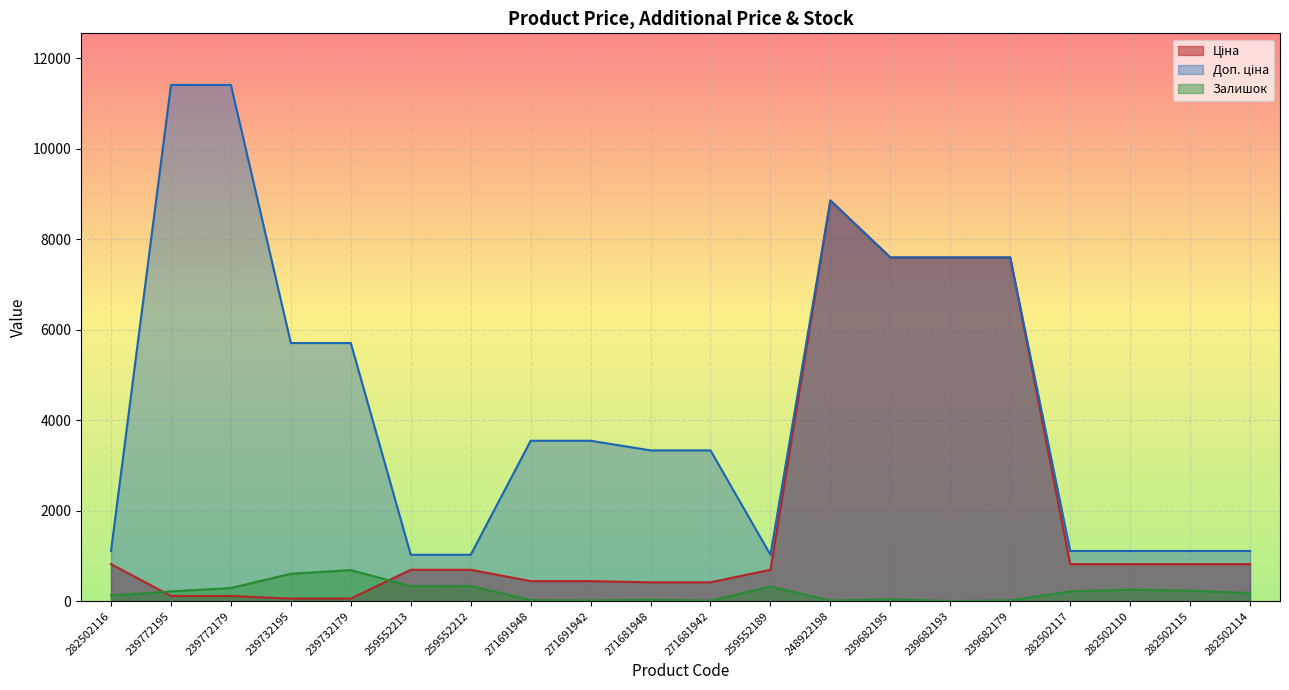

What is the difference between the Доп. ціна values at 239682193 and 282502115?

6487.4